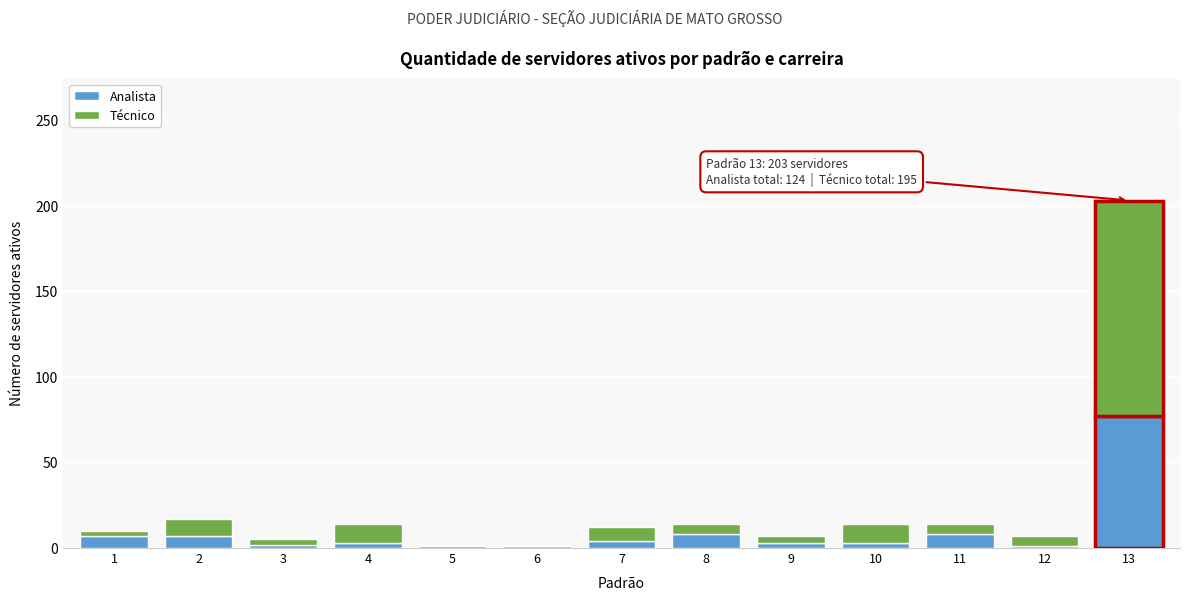

At which label does Analista reach its peak?

13